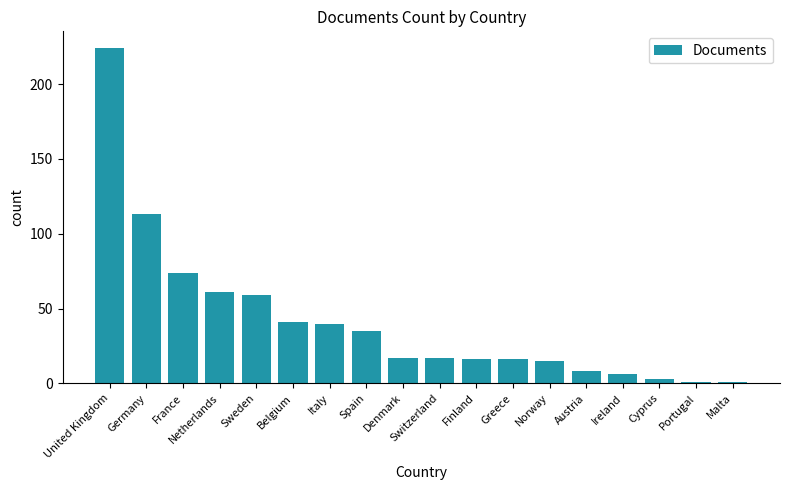

What position from the right is Denmark?

10